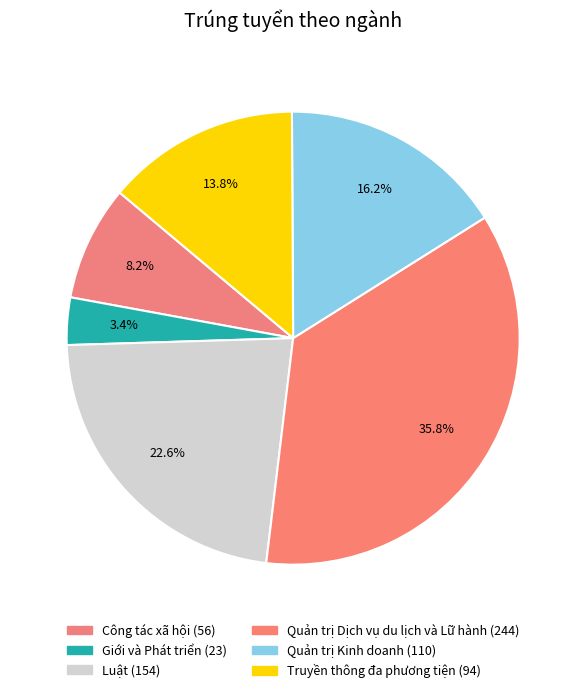

To the nearest percent, what is the difference between the largest and smallest slice percentages?

32%